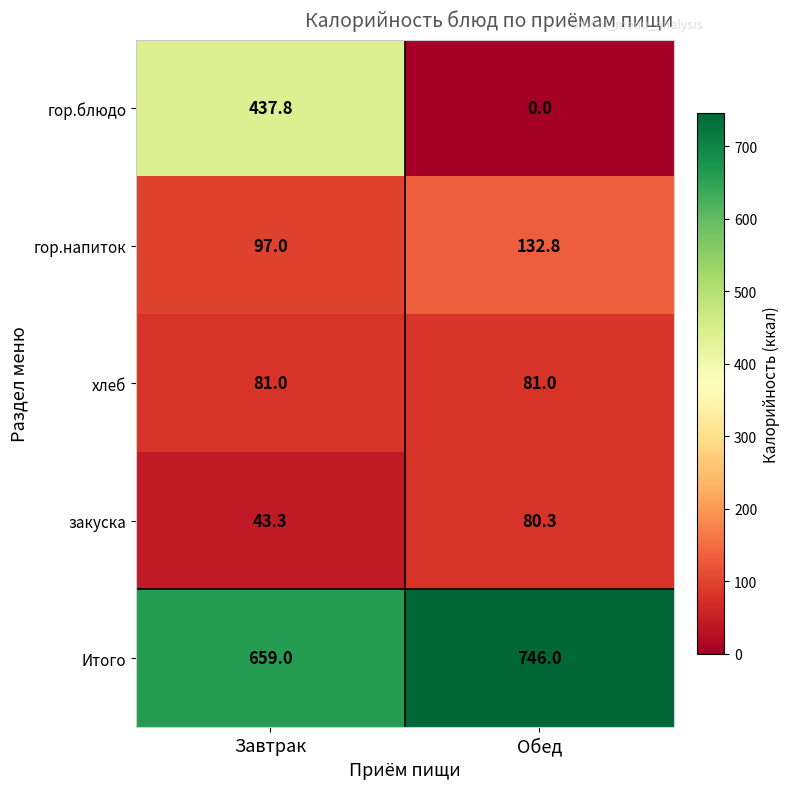

The гор.напиток series shows 42.6 at Обед. True or false?

False